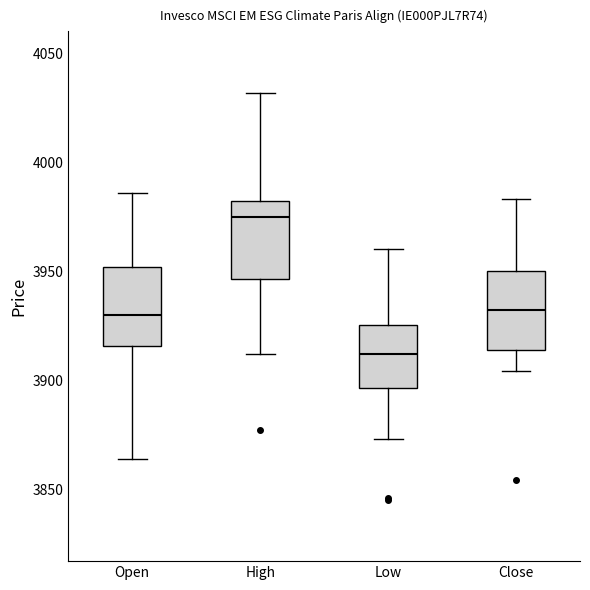

Where is the upper edge of the box for High on the y-axis? The values are not printed on the chart, so give them approximately, as read against the axis.

3980